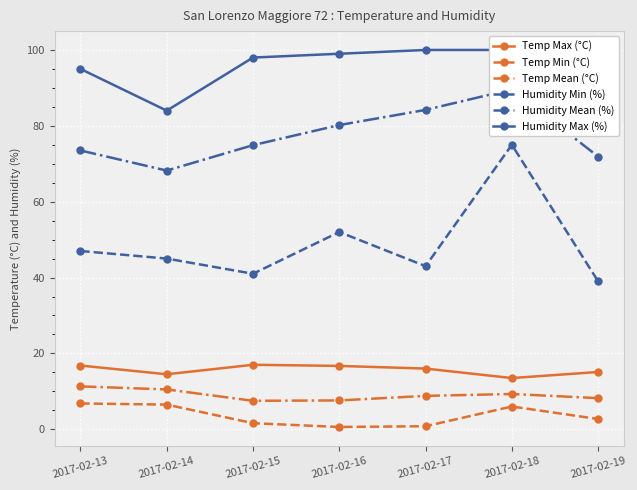

Which series has the largest range (max minus min)?

Humidity Min (%)